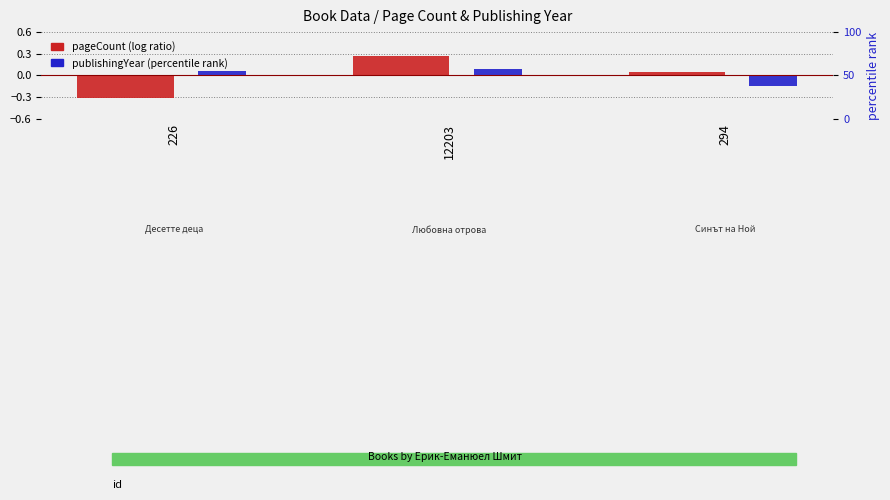

What are all the series names shown in the legend?

pageCount, publishingYear